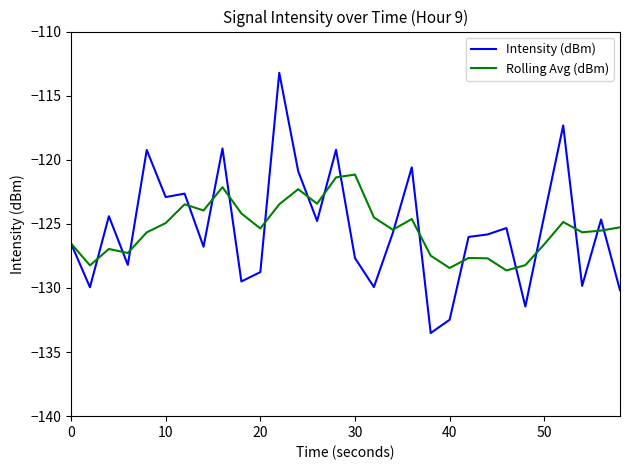

What is the smallest value displayed?

-133.5